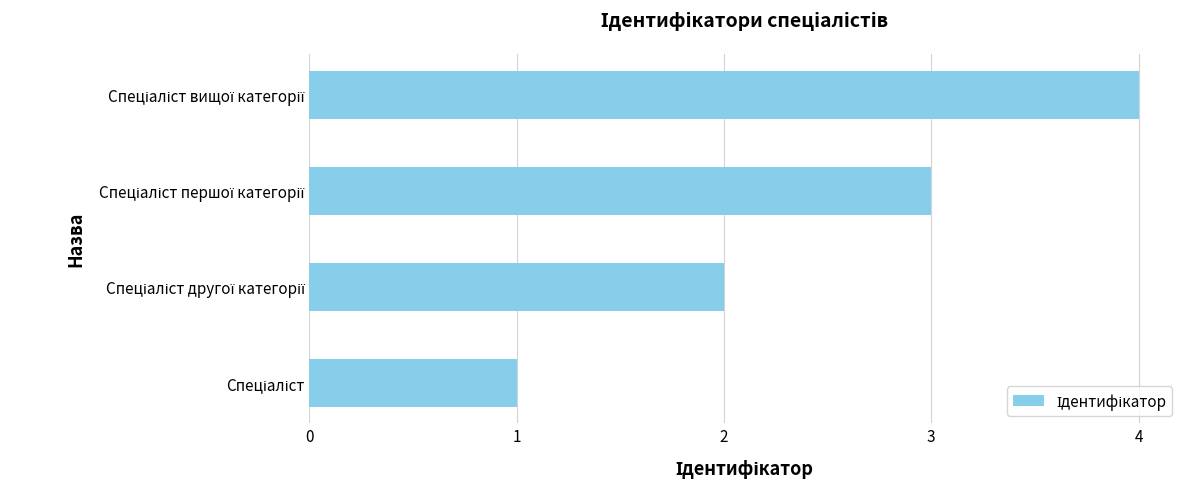

What is the sum of all values?

10